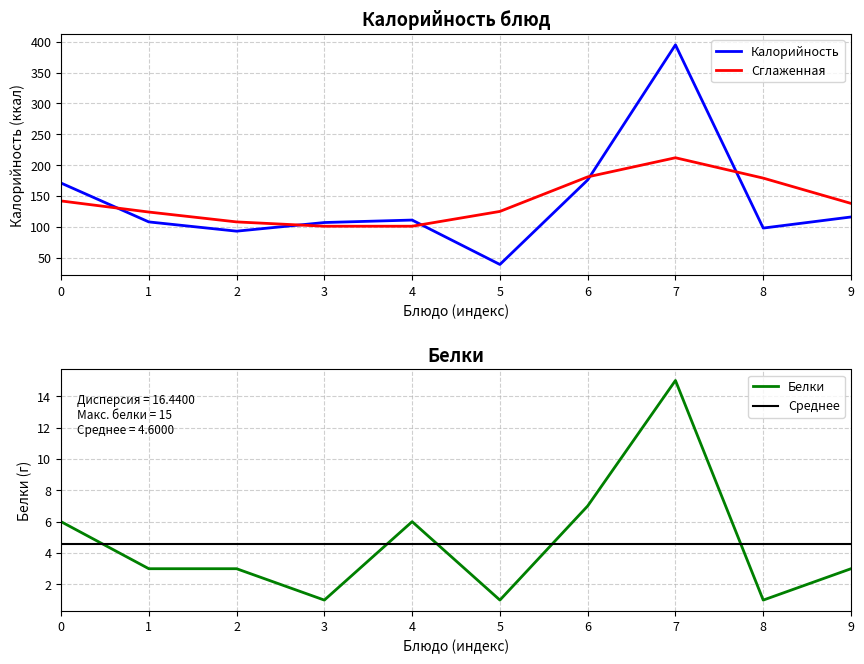

Where do Калорийность and Сглаженная first cross each other?

0 and 1